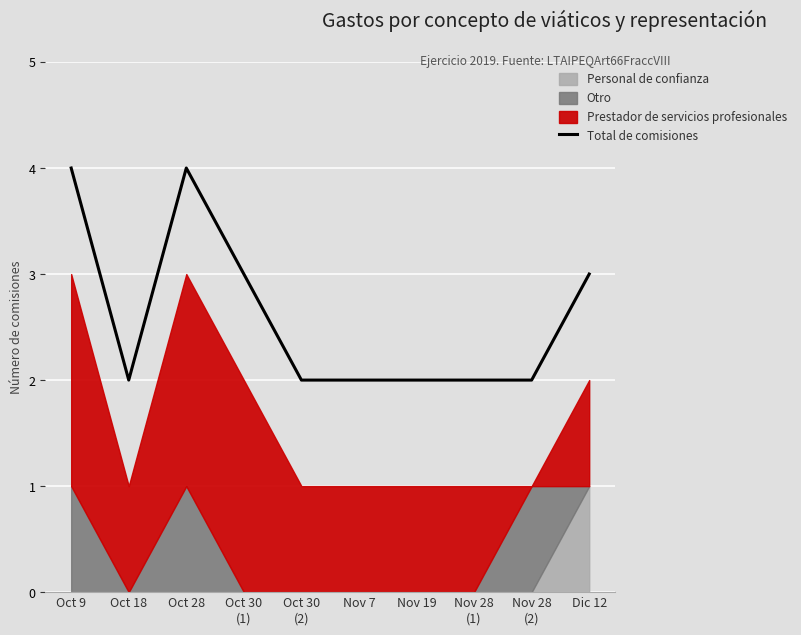

How many data points are above 2?

4